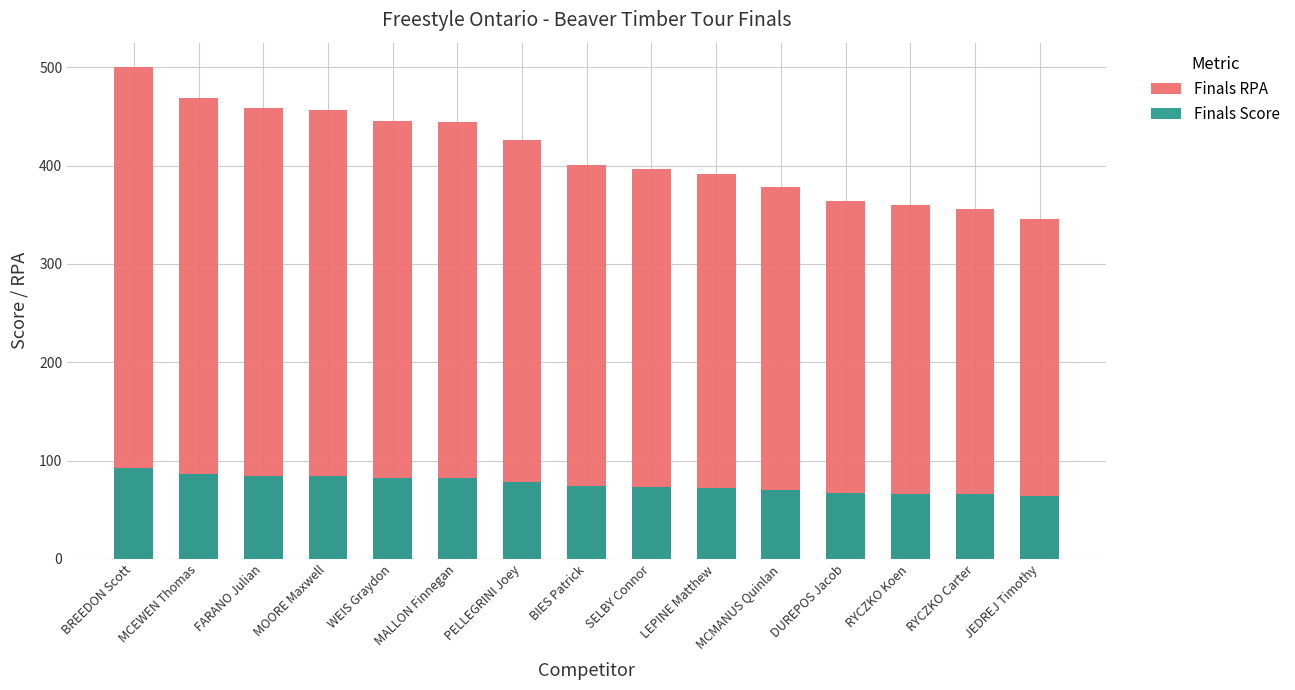

What is the value of the Finals RPA bar at the 14th from the left?

355.8